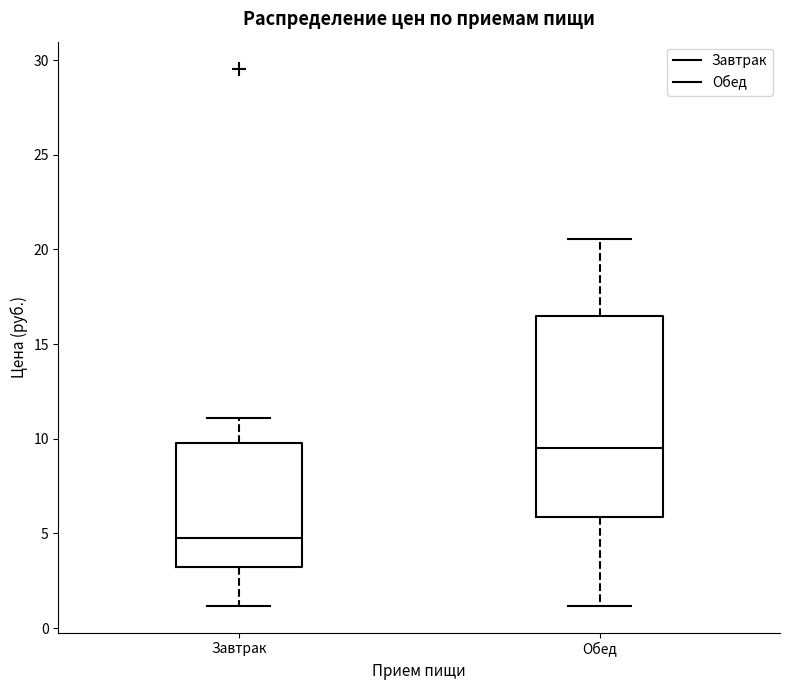

Comparing the boxes themselves (not the whiskers), which one is the tallest?

Обед